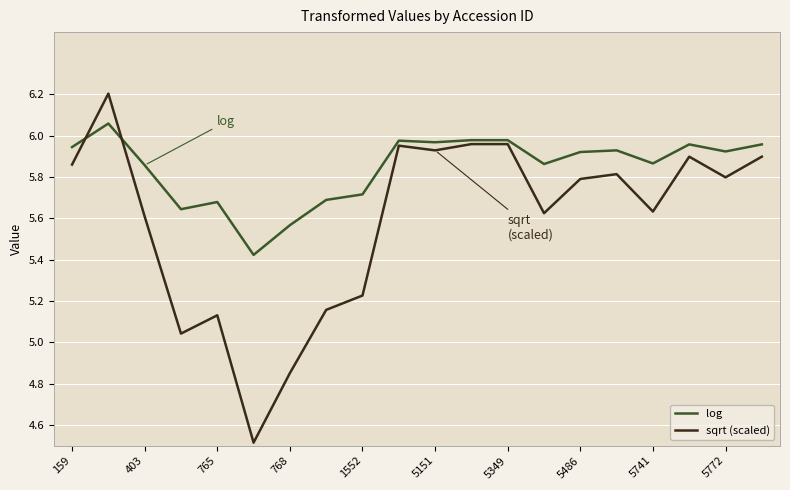

Which series has the widest spread of values?

sqrt (scaled)